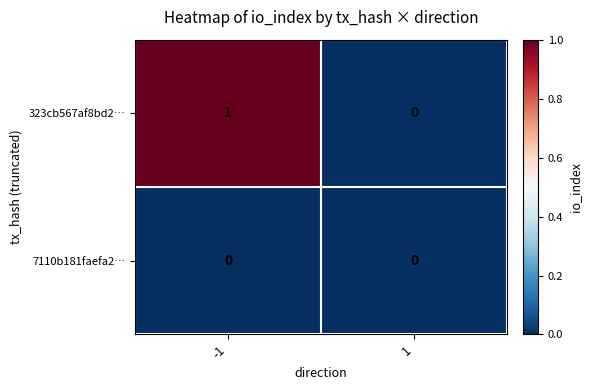

Between -1 and 1, which series saw the biggest shift?

323cb567af8bd2…